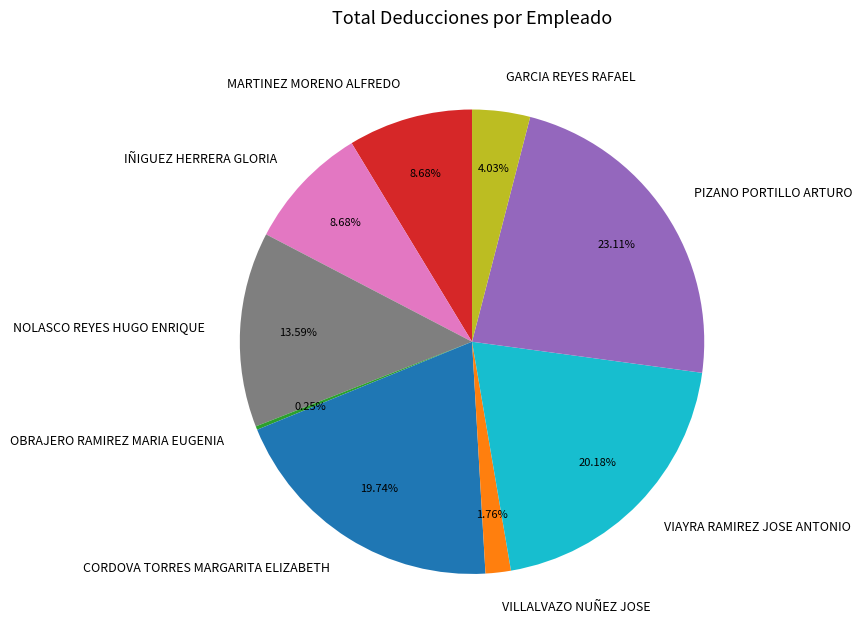

Does CORDOVA TORRES MARGARITA ELIZABETH represent more than half of the total?

No